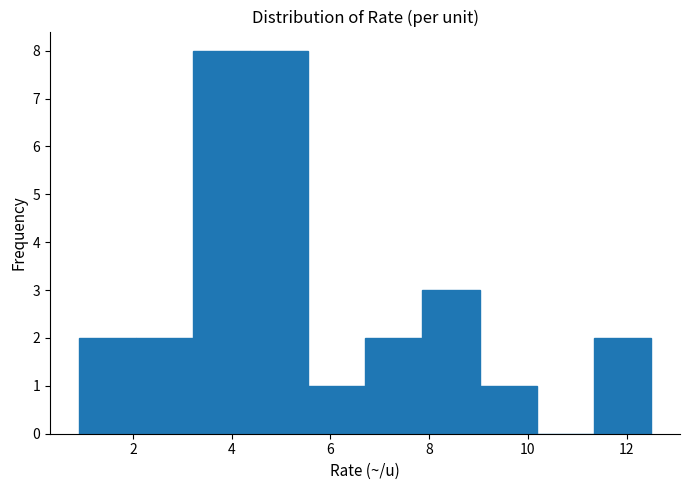

How tall is the bar that spans 4.38 to 5.54 on the x-axis? Neither the bar edges nor the heights are printed on the chart, so give them approximately, as read against the axes.

8